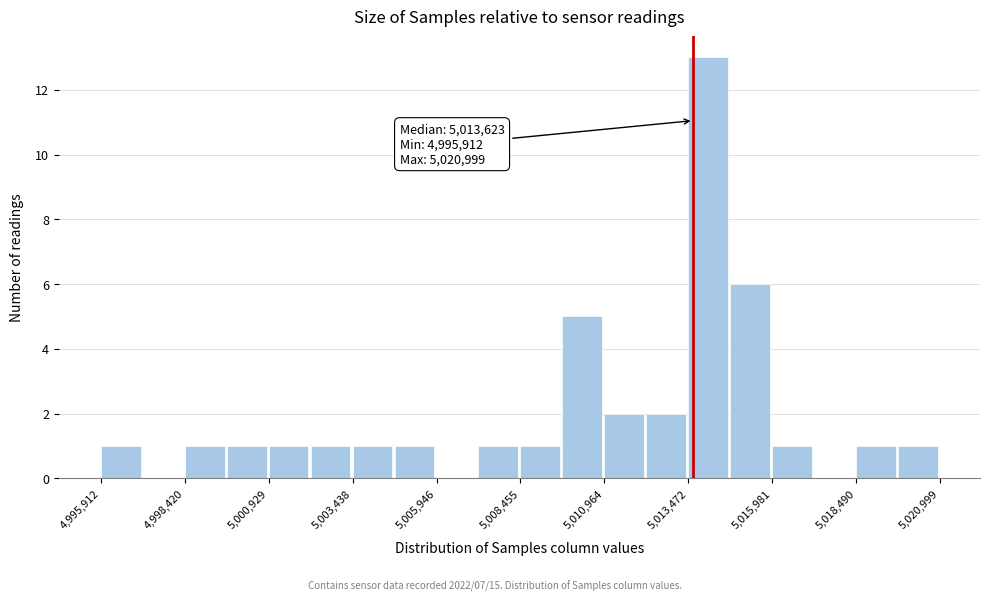

Read against the x-axis, roughly where is the centre of the tallest bar?

5014000